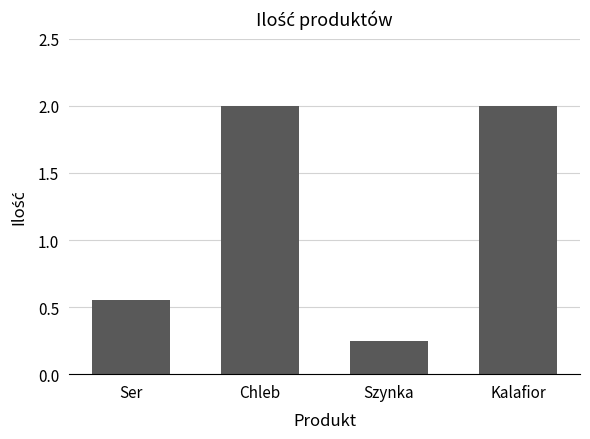

What is the change in value from Ser to Szynka?

-0.3